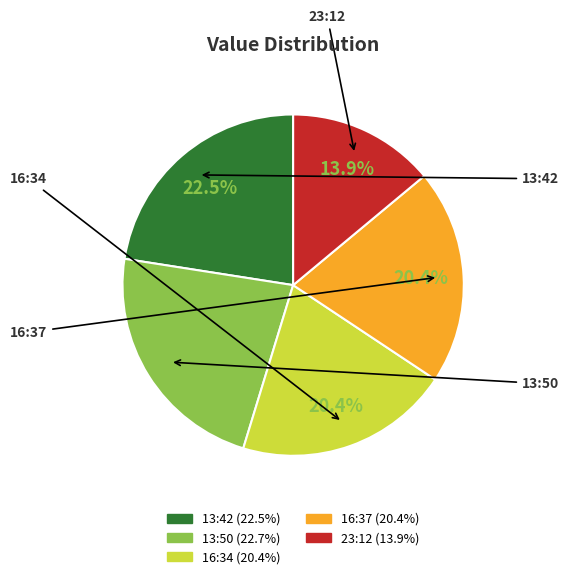

Does any single category account for the majority?

No